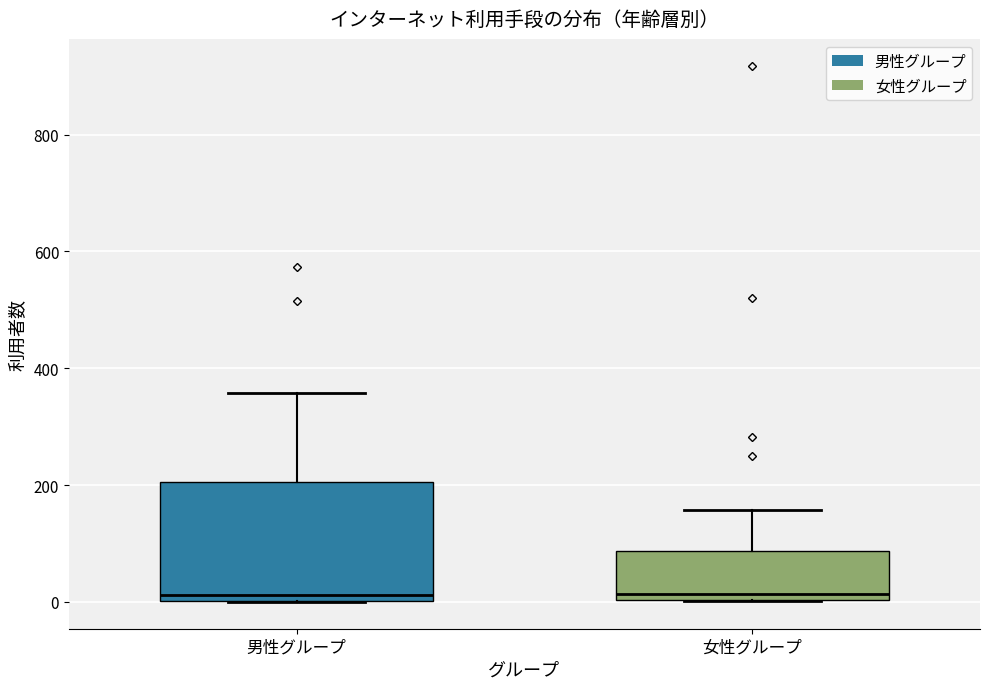

Where is the lower edge of the box for 女性グループ on the y-axis? The values are not printed on the chart, so give them approximately, as read against the axis.

0